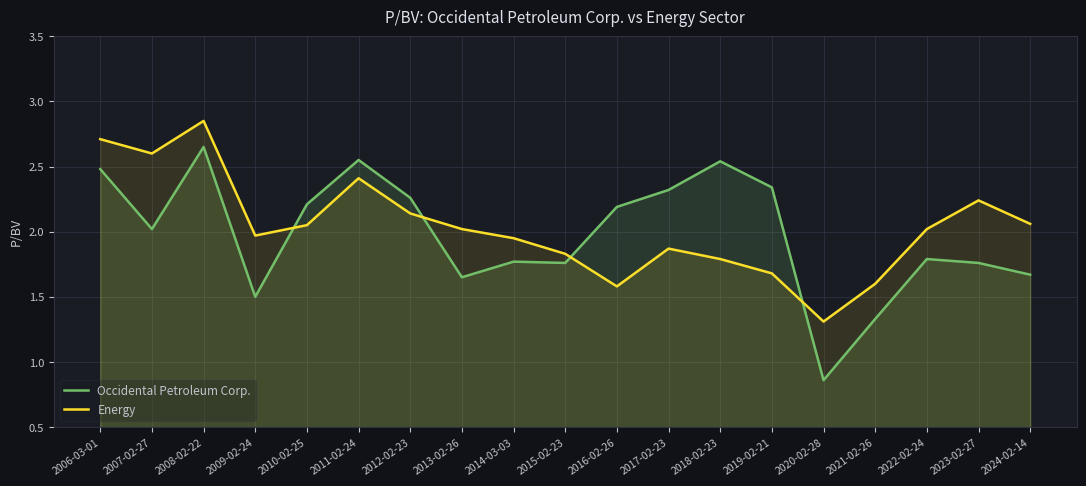

At how many categories does at least one series exceed 2?

14